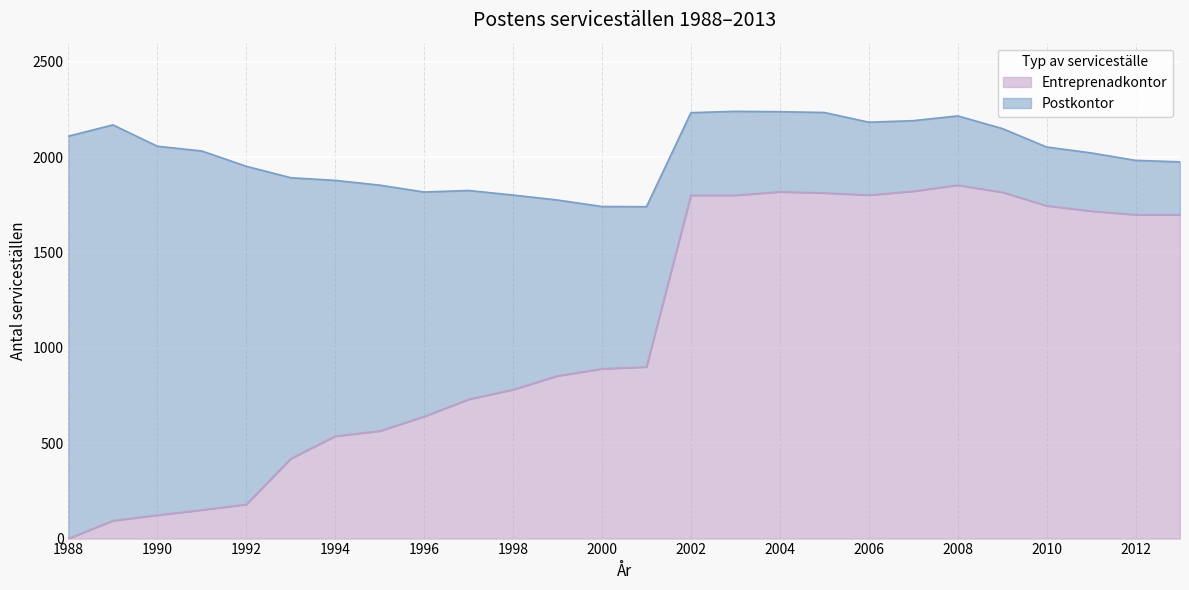

How many interior local peaks (higher than both neighbors) does the data have?

2